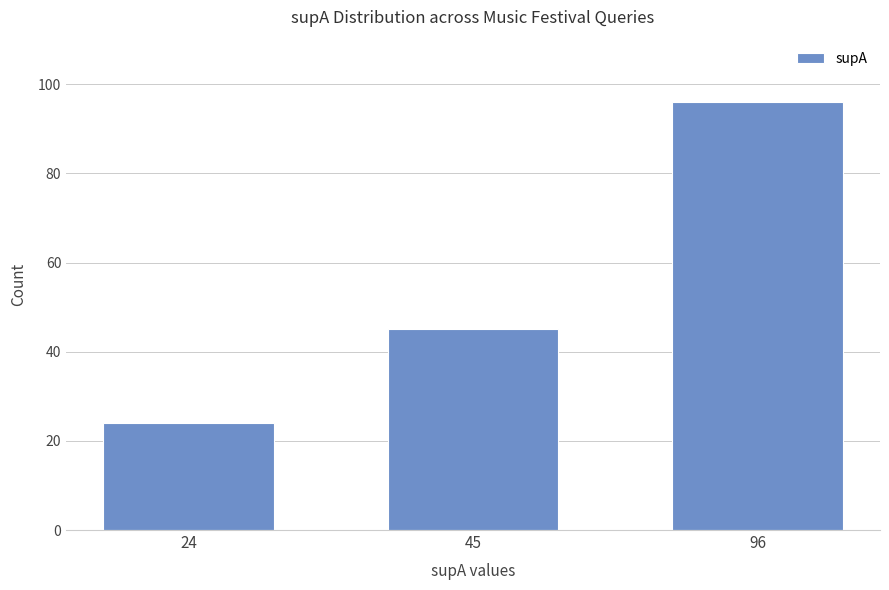

The chart shows a value of 45 at 45. True or false?

True